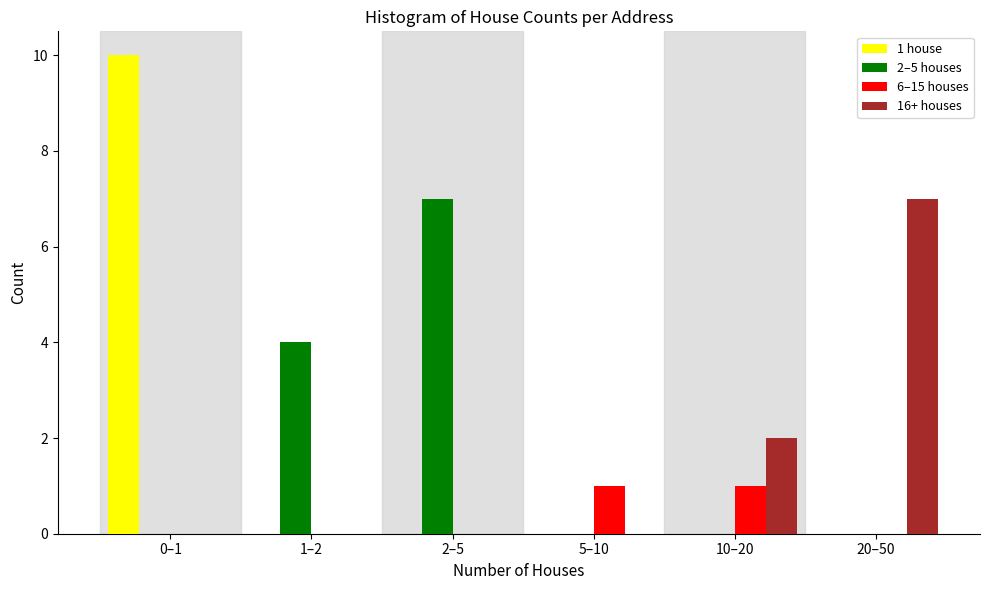

Reading right to left, extract all data points from this chart.

1 house: 20–50=0	10–20=0	5–10=0	2–5=0	1–2=0	0–1=10
2–5 houses: 20–50=0	10–20=0	5–10=0	2–5=7	1–2=4	0–1=0
6–15 houses: 20–50=0	10–20=1	5–10=1	2–5=0	1–2=0	0–1=0
16+ houses: 20–50=7	10–20=2	5–10=0	2–5=0	1–2=0	0–1=0